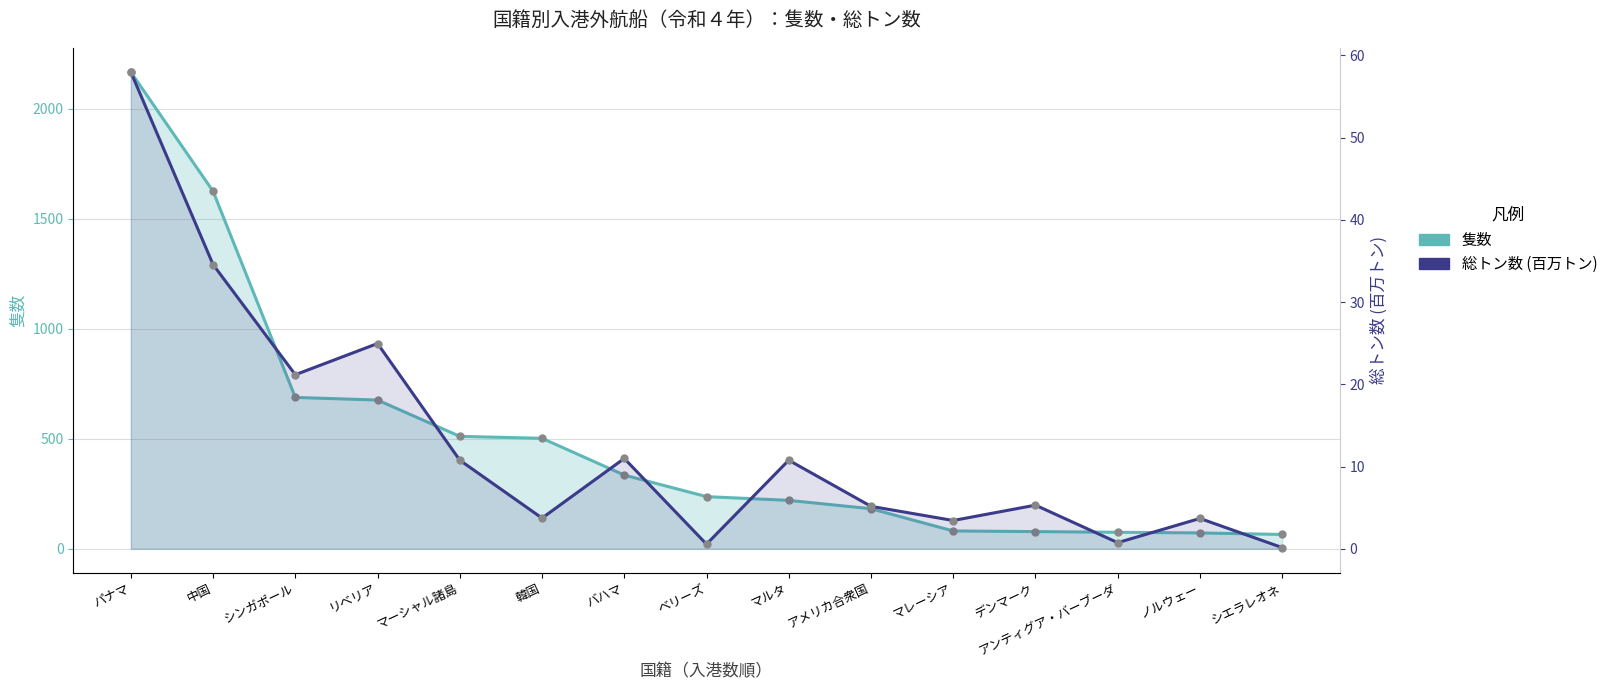

True or false: 隻数 and 総トン数 (百万トン) cross at least once.

False